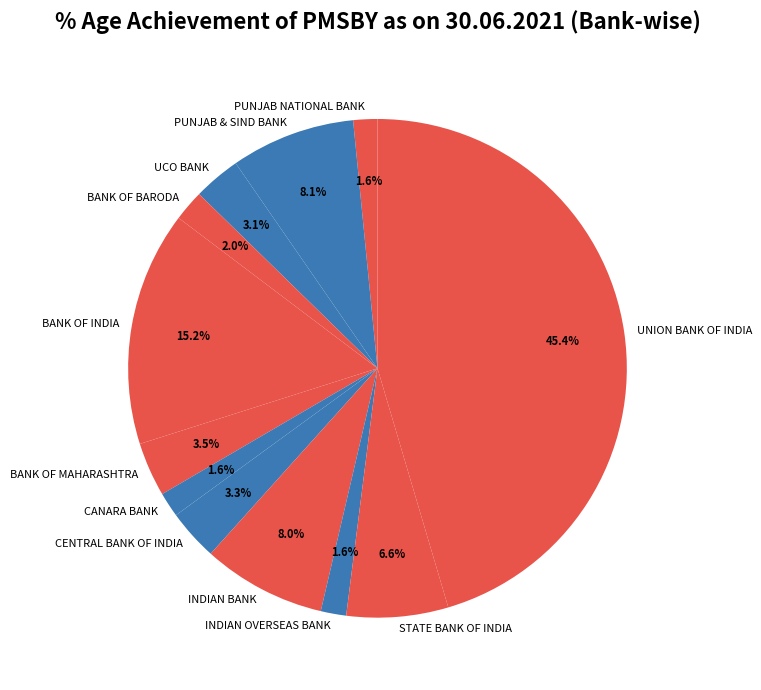

What is the ratio of the value at CENTRAL BANK OF INDIA to the value at BANK OF BARODA?

1.7